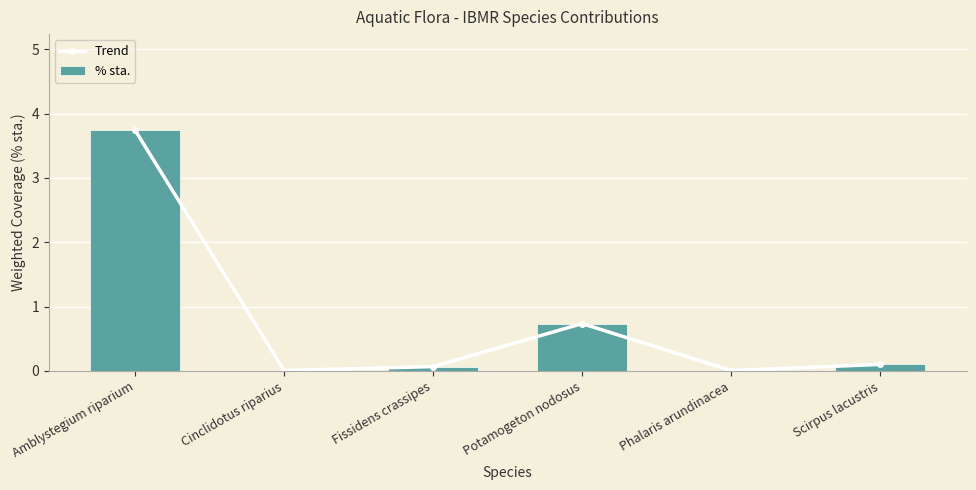

List the labels in order of Trend value, largest first.

Amblystegium riparium, Potamogeton nodosus, Scirpus lacustris, Fissidens crassipes, Cinclidotus riparius, Phalaris arundinacea